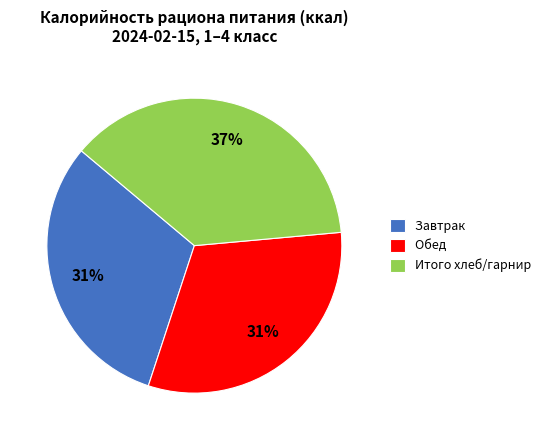

Between Итого хлеб/гарнир and Обед, which is larger?

Итого хлеб/гарнир